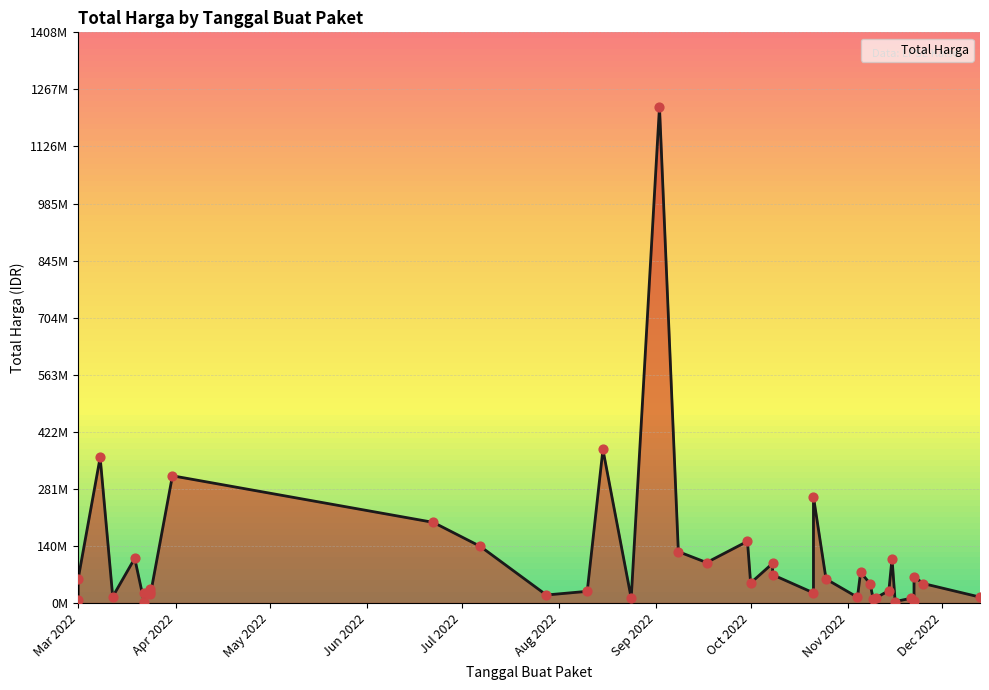

What is the ratio of the value at 2022-07-07 to the value at 2022-11-10?

10.4